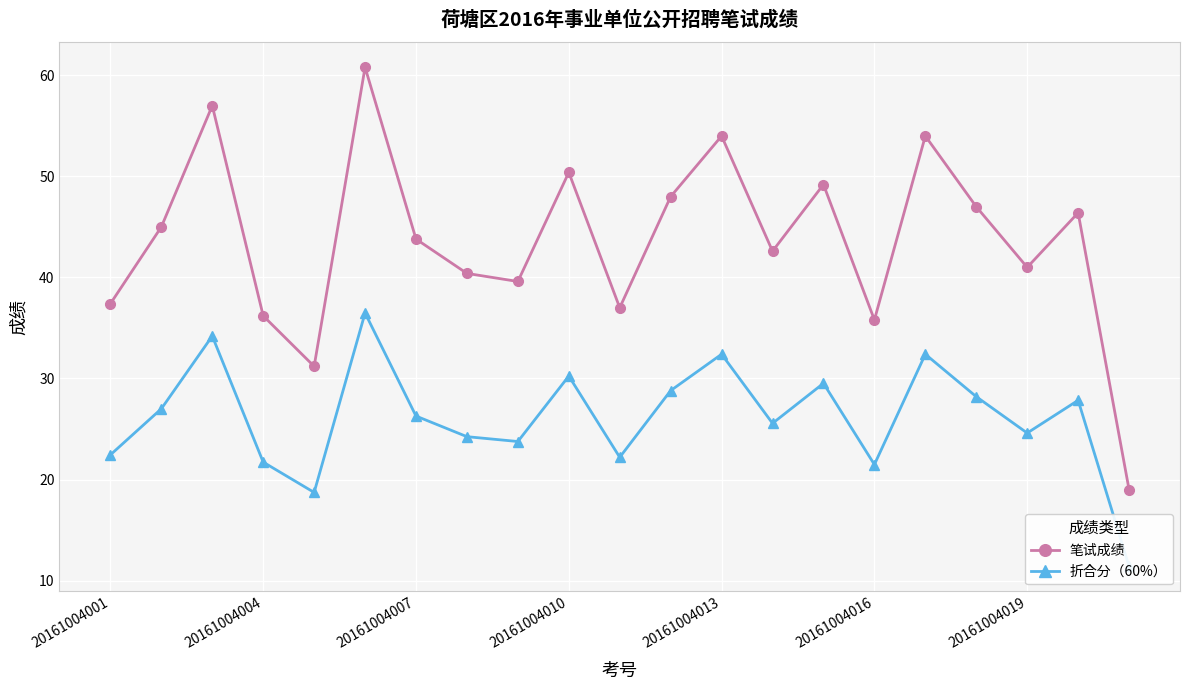

Which series has the widest spread of values?

笔试成绩